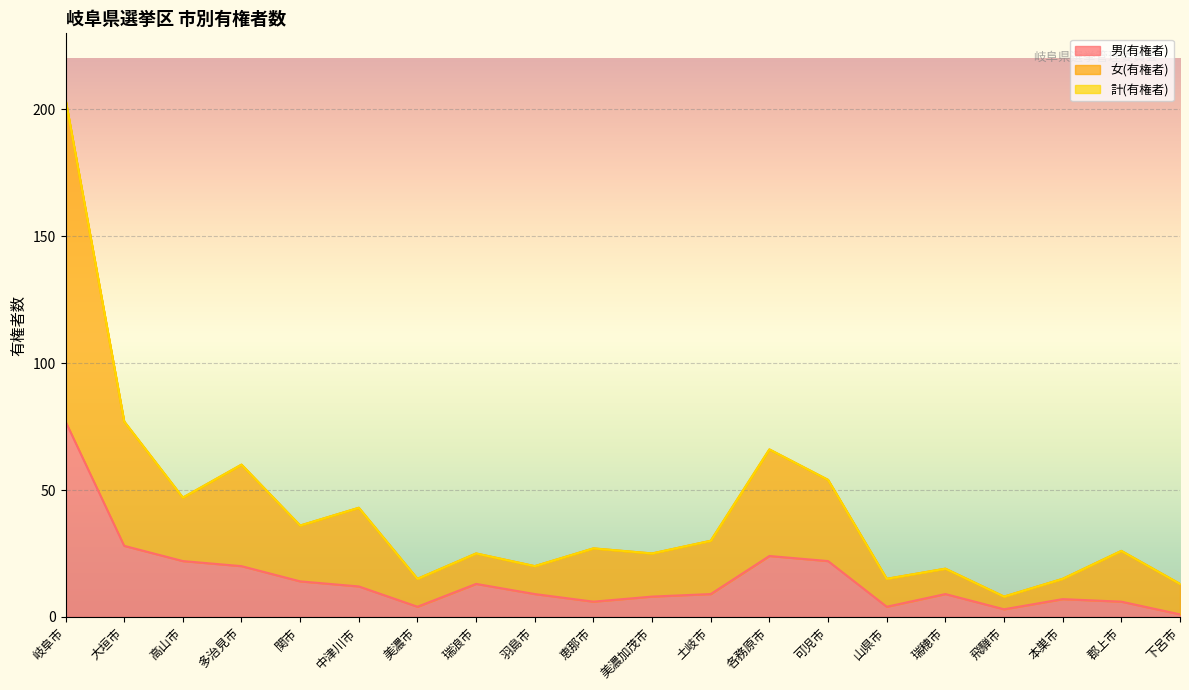

How many lines are shown in the chart?

3